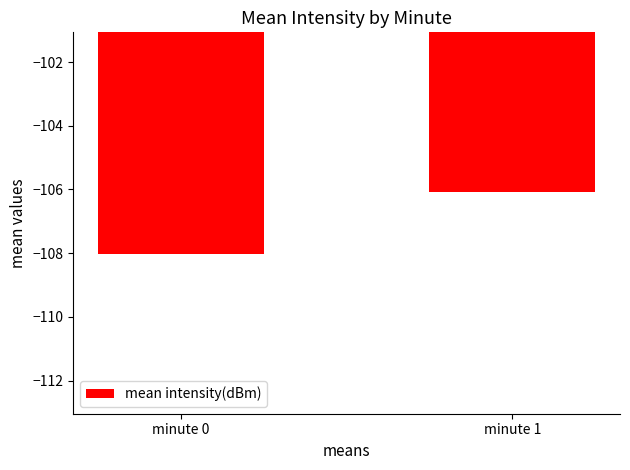

What is the change in value from minute 0 to minute 1?

+2.0